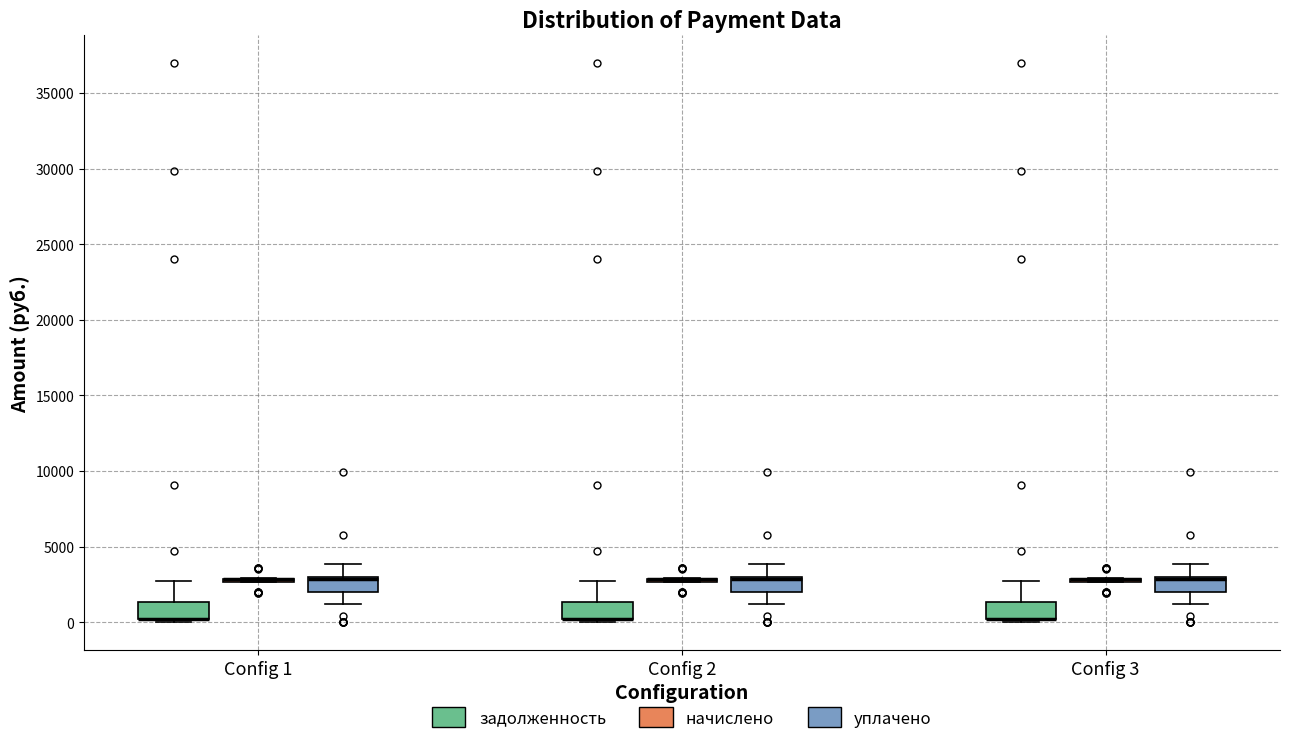

Reading left to right, read every box against the y-axis: the position of its median line, the range the box covers, and the ends of its whiskers. The values are not printed on the chart, so give them approximately, as read against the axis.

Config 1 (задолженность): median 0 (drawn on the box's lower edge), box 0 to 1500, whiskers 0 (just below the box's lower edge) to 2500
Config 1 (начислено): box collapsed to a line at 3000, whiskers 2500 to 3000
Config 1 (уплачено): median 3000 (drawn on the box's upper edge), box 2000 to 3000, whiskers 1000 to 4000
Config 2 (задолженность): median 0 (drawn on the box's lower edge), box 0 to 1500, whiskers 0 (just below the box's lower edge) to 2500
Config 2 (начислено): box collapsed to a line at 3000, whiskers 2500 to 3000
Config 2 (уплачено): median 3000 (drawn on the box's upper edge), box 2000 to 3000, whiskers 1000 to 4000
Config 3 (задолженность): median 0 (drawn on the box's lower edge), box 0 to 1500, whiskers 0 (just below the box's lower edge) to 2500
Config 3 (начислено): box collapsed to a line at 3000, whiskers 2500 to 3000
Config 3 (уплачено): median 3000 (drawn on the box's upper edge), box 2000 to 3000, whiskers 1000 to 4000